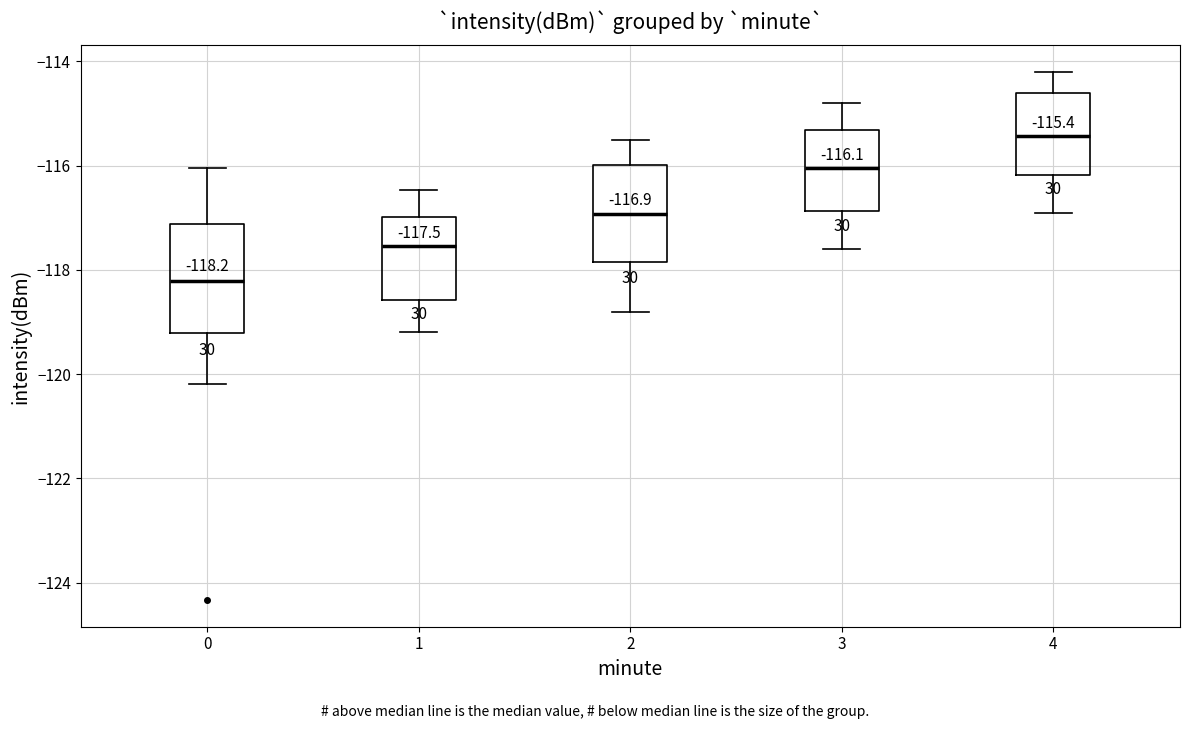

Which box is the tallest, from its lower edge to its upper edge?

0